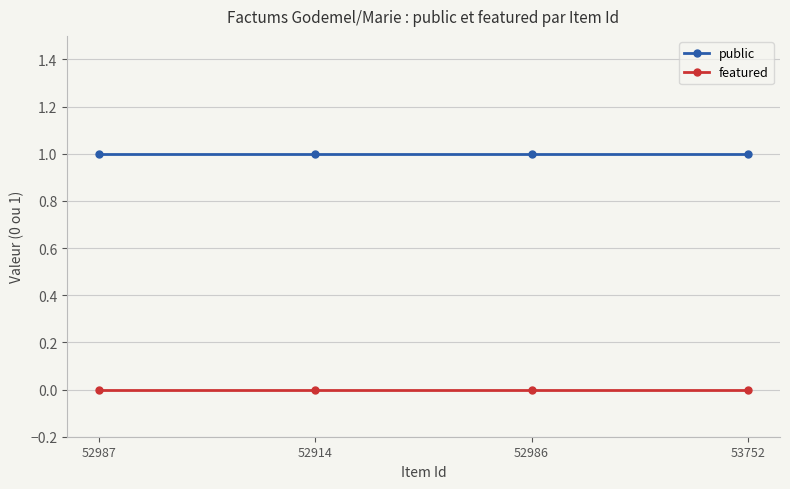

Is the value of featured at 52914 greater than the value of public at 52986?

No